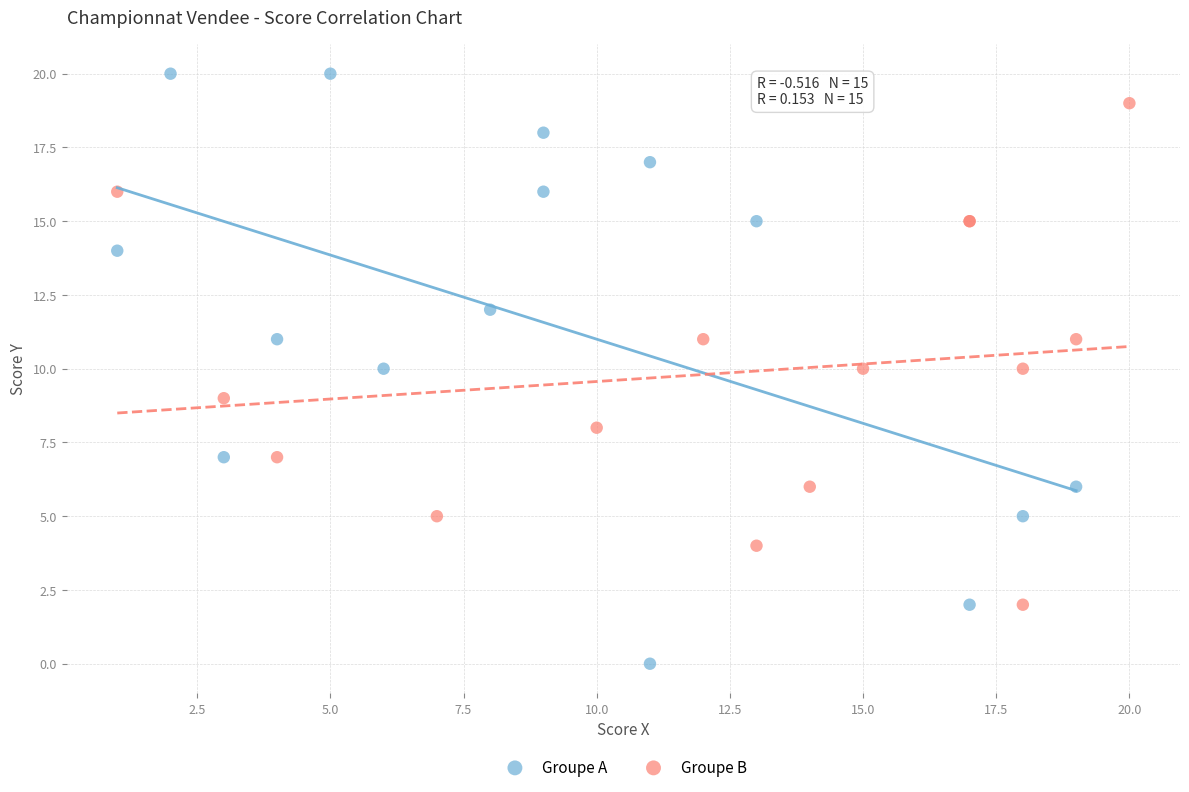

Which series contains the highest Y value?

Groupe A